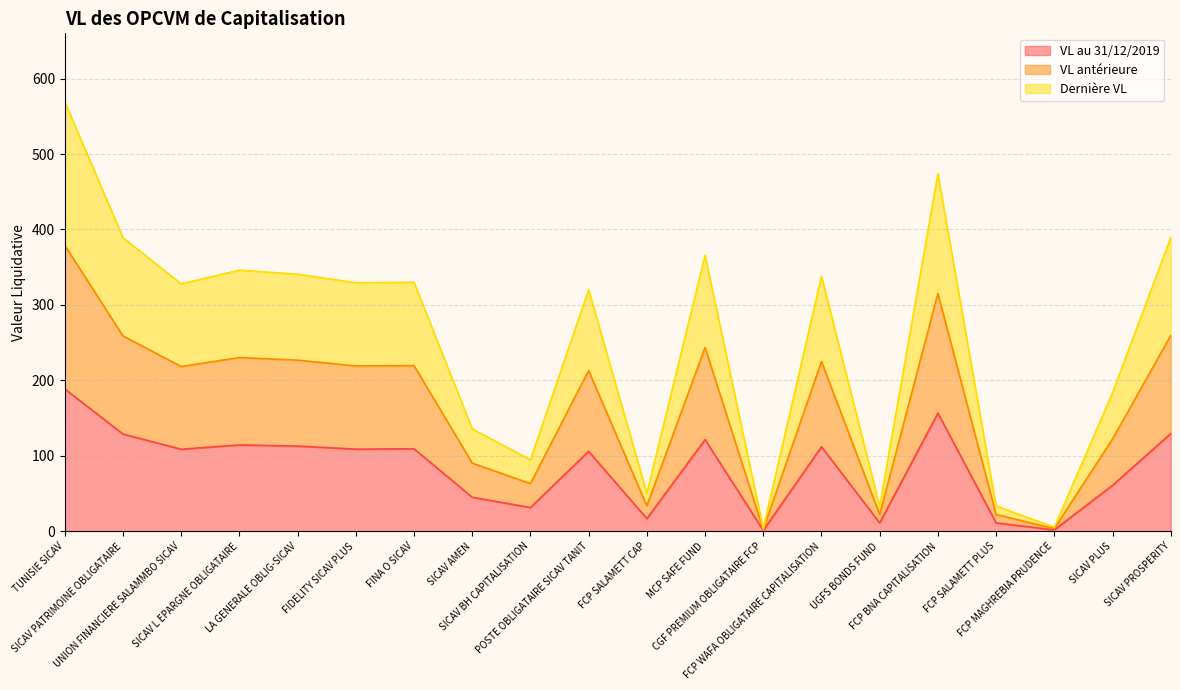

What is the label of the 8th point from the left?

SICAV AMEN